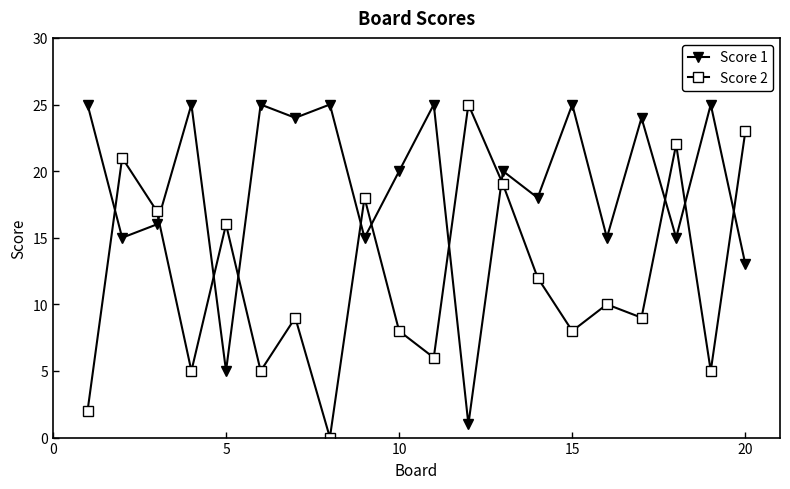

What is the sum of all Score 1 values?

376